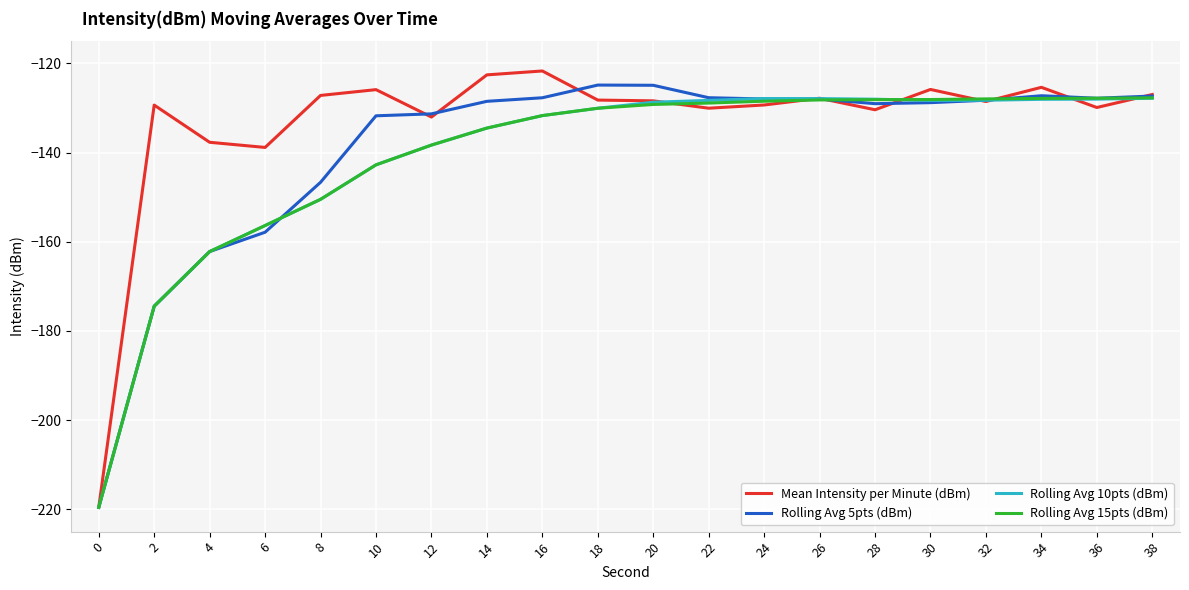

The Rolling Avg 5pts (dBm) series shows -70.8 at 22. True or false?

False